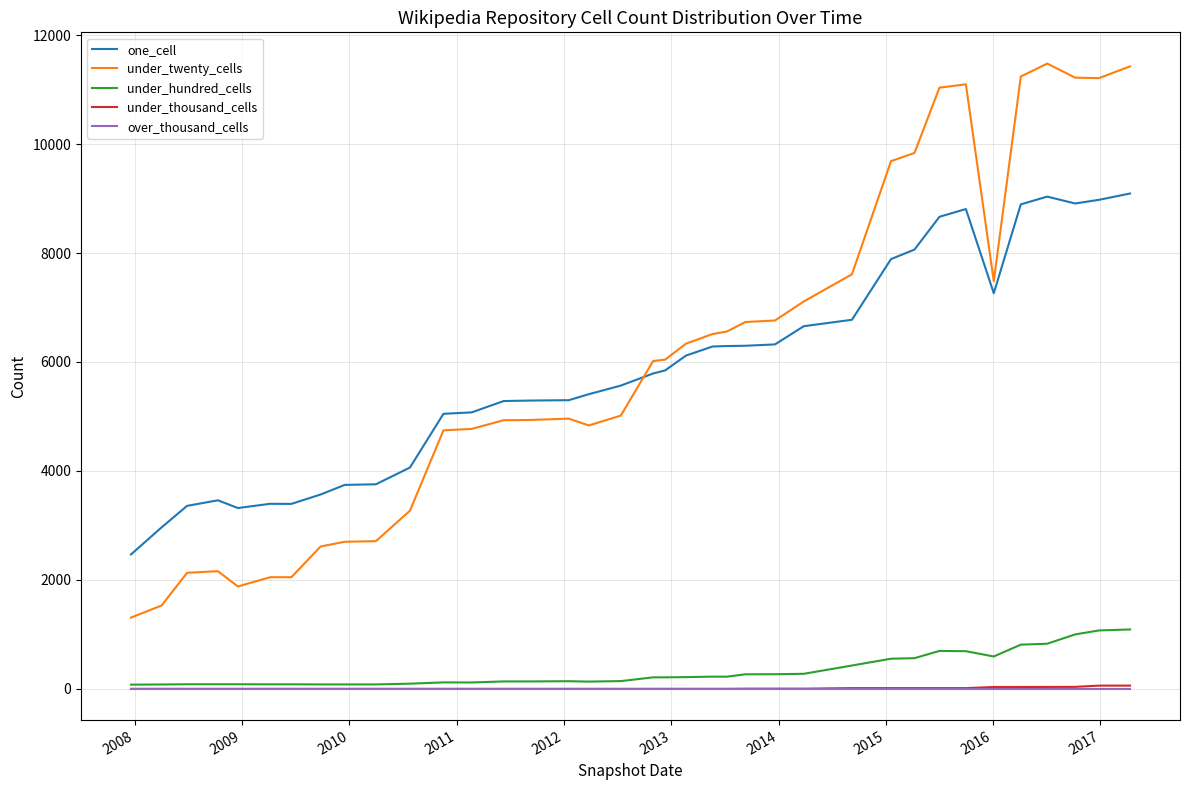

True or false: over_thousand_cells and one_cell cross at least once.

False